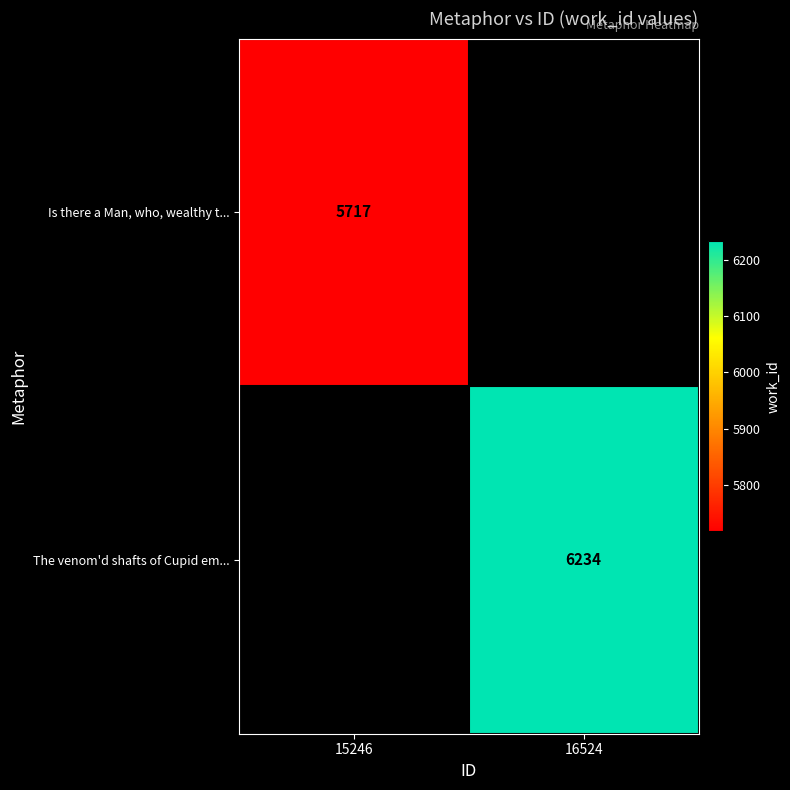

Is the value of Is there a Man, who, wealthy t... at 15246 greater than the value of The venom'd shafts of Cupid em... at 16524?

No